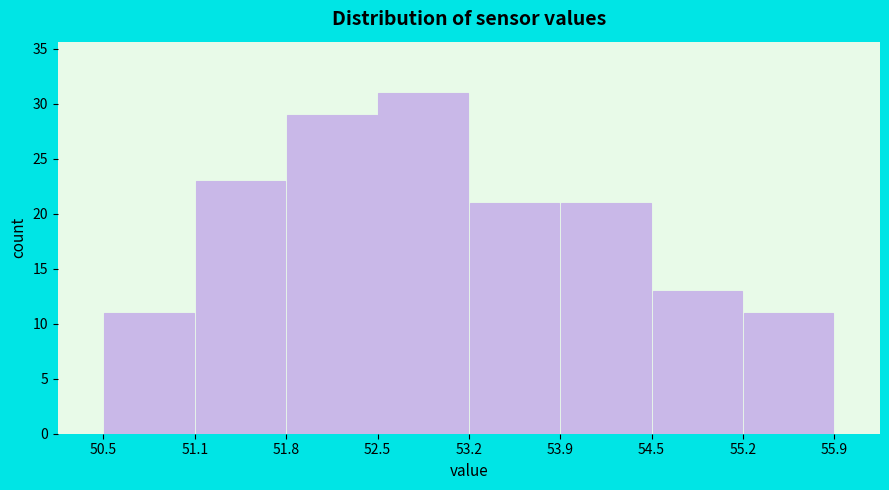

Reading left to right, list every bar in this chart as the range it spans on the x-axis followed by its height. The values are not printed on the chart, so give them approximately, as read against the axis.

50.5 to 51.1: 11
51.1 to 51.8: 23
51.8 to 52.5: 29
52.5 to 53.2: 31
53.2 to 53.9: 21
53.9 to 54.5: 21
54.5 to 55.2: 13
55.2 to 55.9: 11